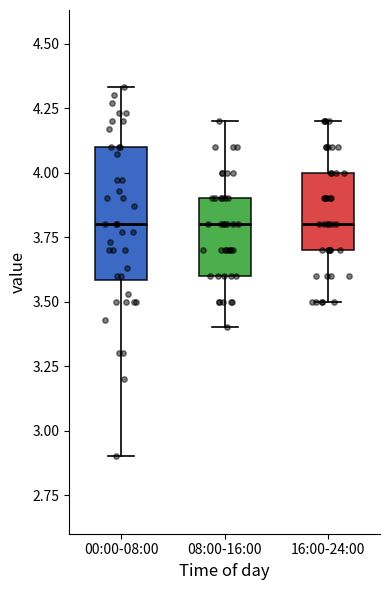

Reading left to right, transcribe this box plot: for each box, give where its median line is, the range the box spans, and where its two whiskers end, as read against the y-axis. The values are not printed on the chart, so give them approximately, as read against the axis.

00:00-08:00: median 3.80, box 3.60 to 4.10, whiskers 2.90 to 4.35
08:00-16:00: median 3.80, box 3.60 to 3.90, whiskers 3.40 to 4.20
16:00-24:00: median 3.80, box 3.70 to 4.00, whiskers 3.50 to 4.20